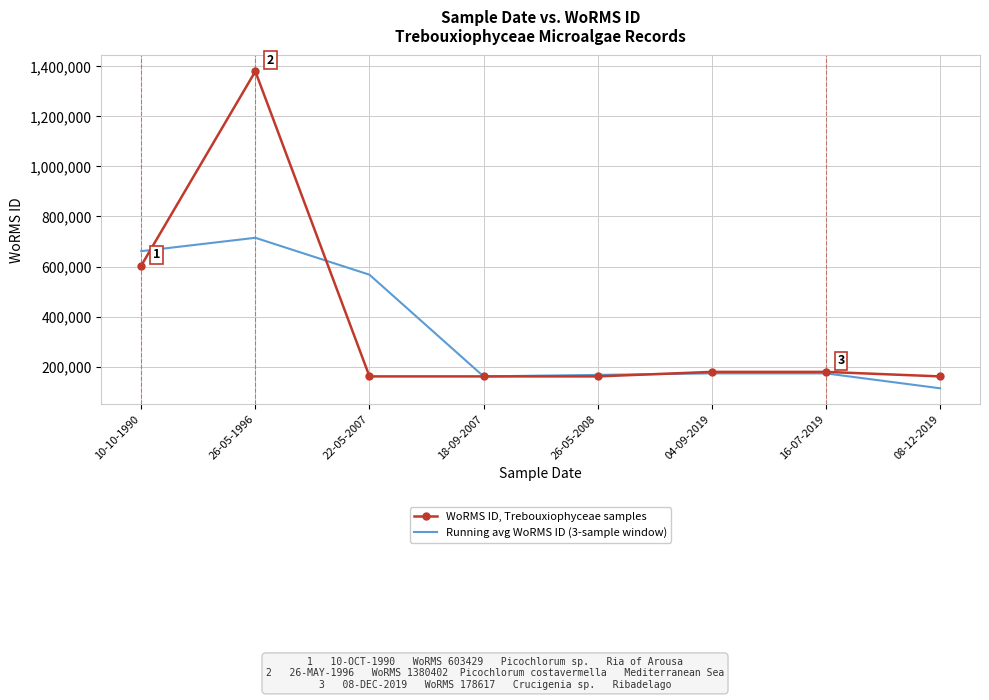

The value of Running avg WoRMS ID (3-sample window) at 26-05-1996 is 714802.3. True or false?

True